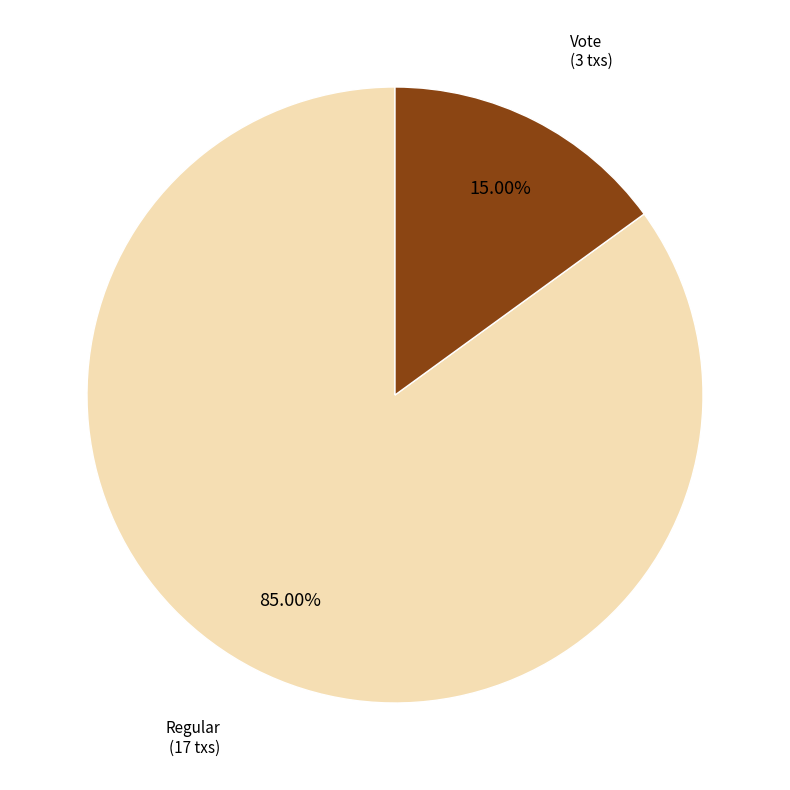

Does any single category account for the majority?

Yes